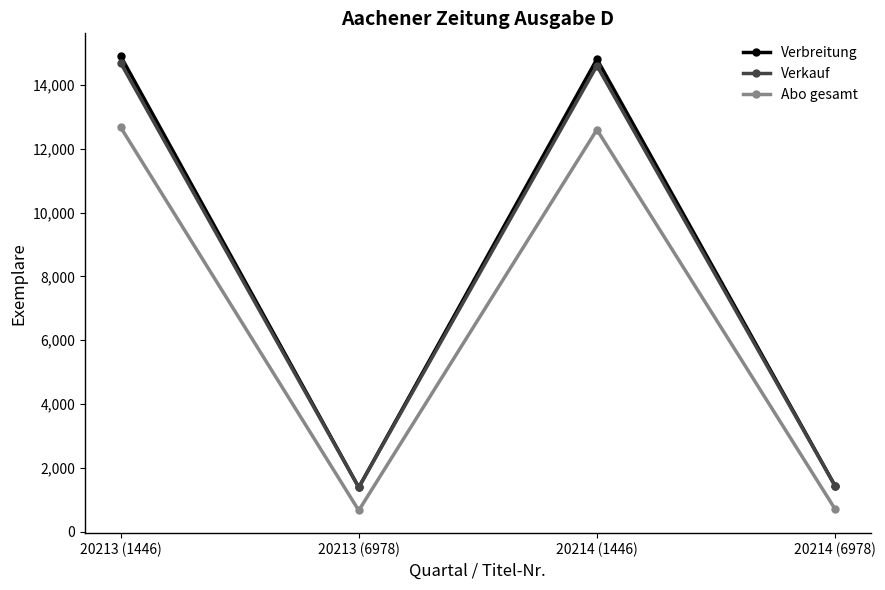

True or false: Verbreitung and Abo gesamt intersect in this chart.

False